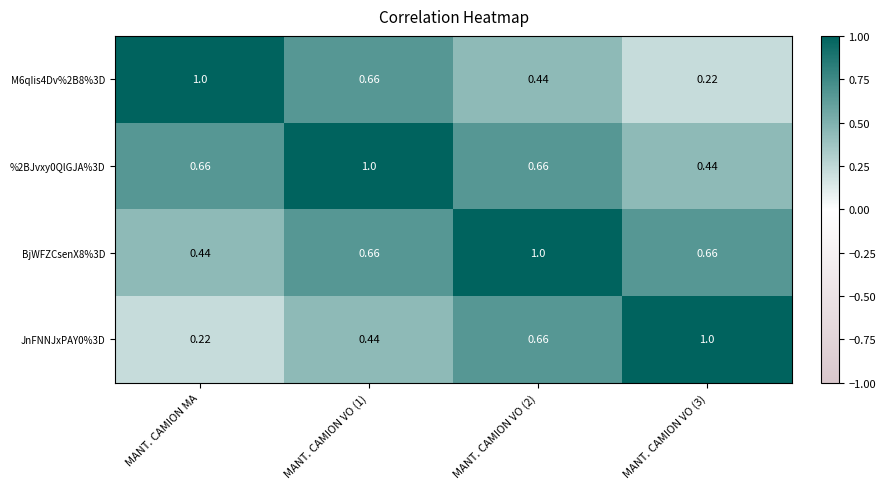

At which label is JnFNNJxPAY0%3D closest to 0?

MANT. CAMION MA